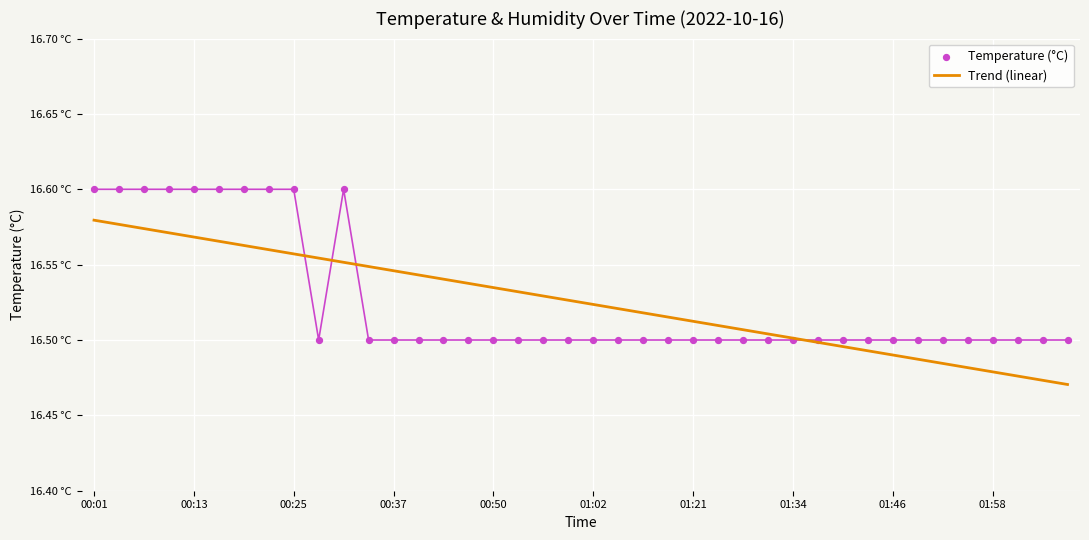

Which series contains the highest Y value?

Temperature (°C)